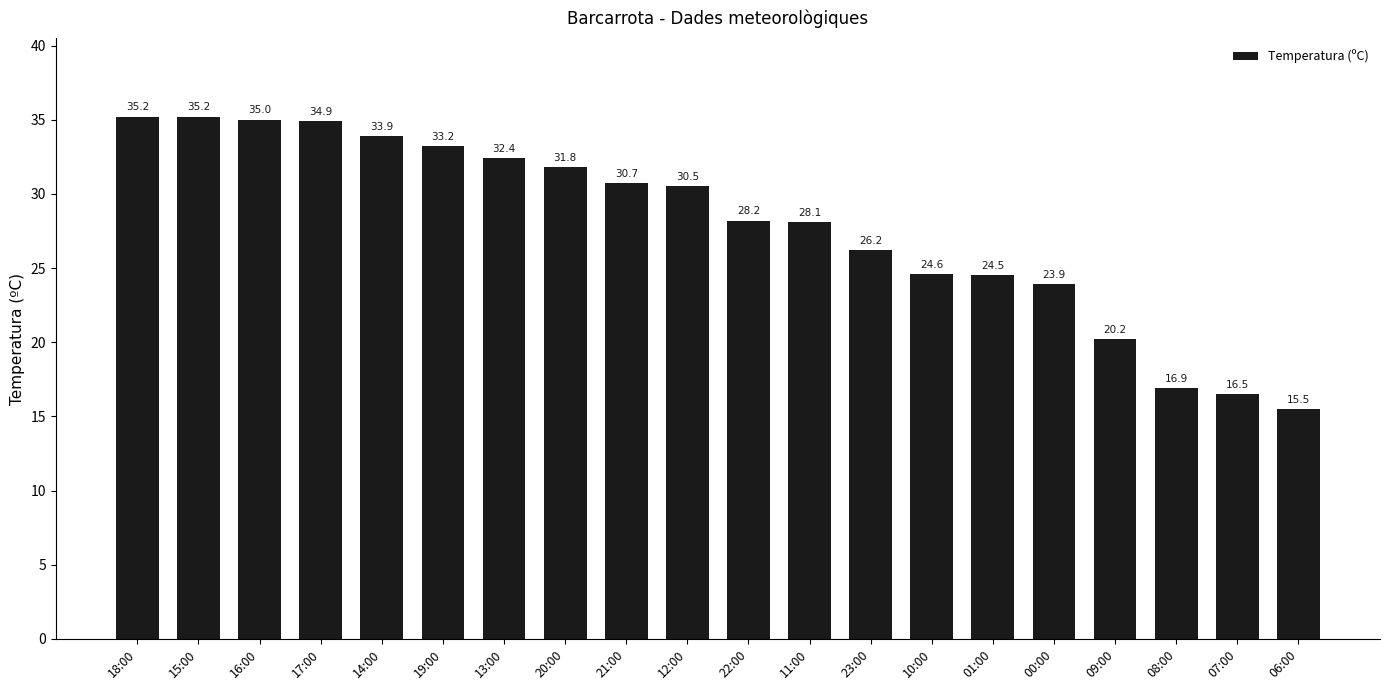

The value at 01:00 is 24.5. True or false?

True